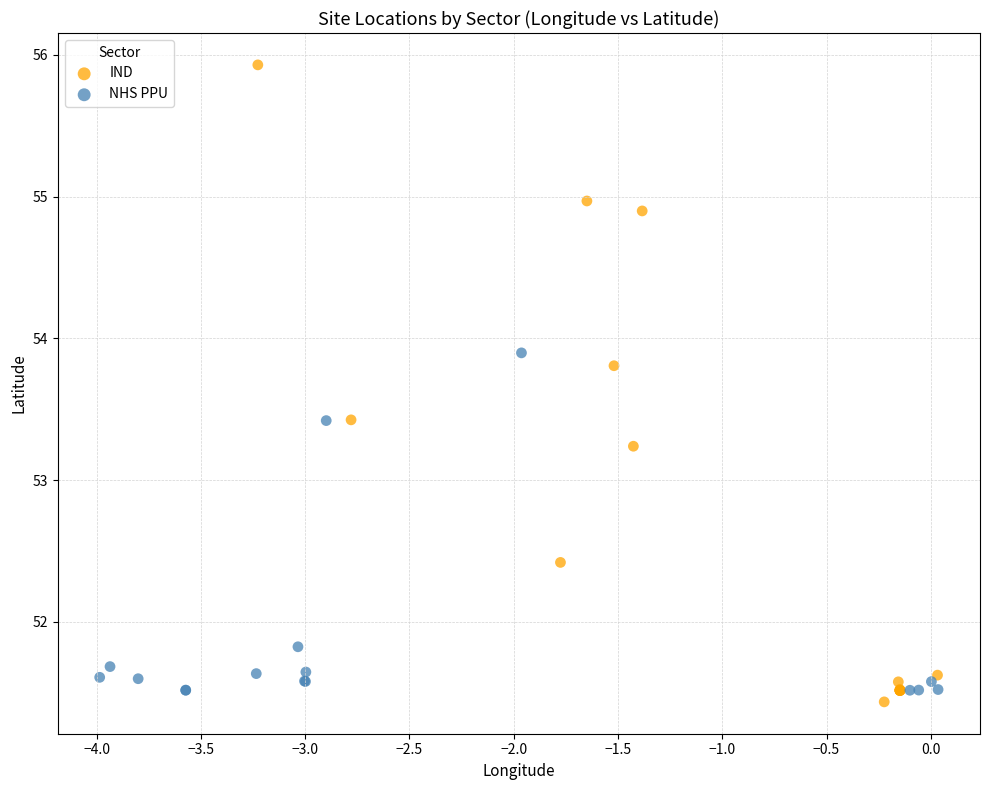

Which series has the widest spread of Y values?

IND